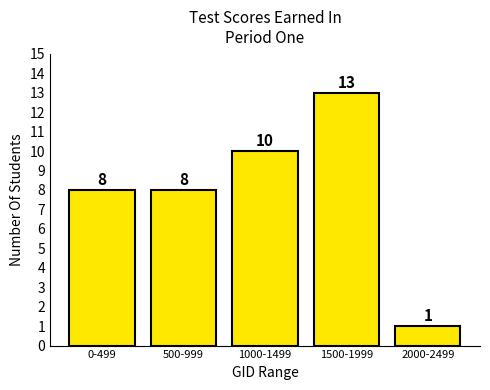

Reading left to right, extract all data points from this chart.

0-499=8	500-999=8	1000-1499=10	1500-1999=13	2000-2499=1